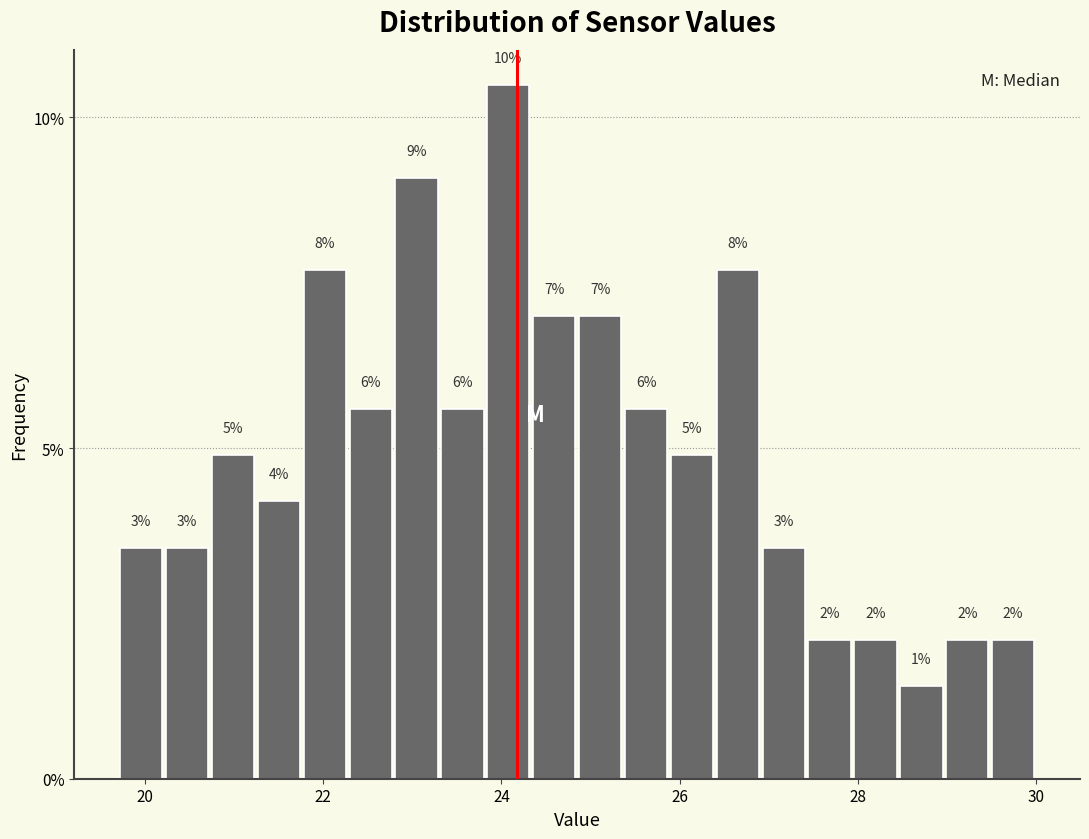

Read against the x-axis, roughly where is the centre of the tallest bar?

24.0